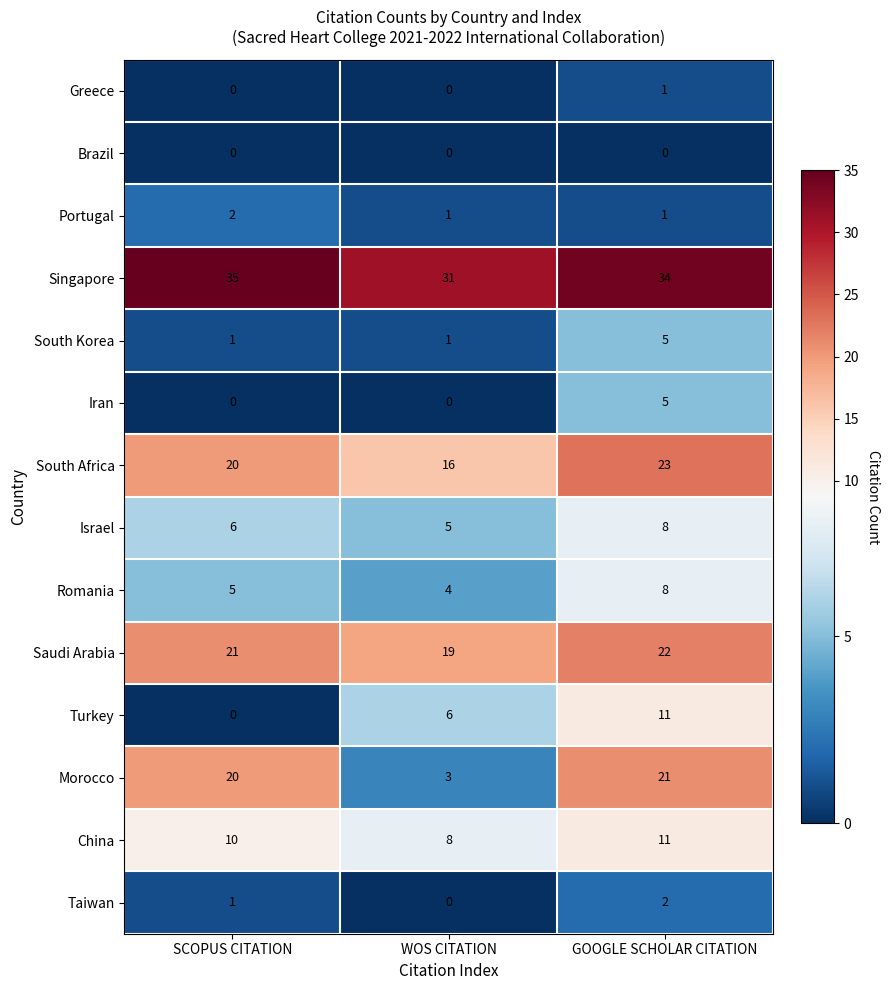

At which category is the sum across all series the highest?

GOOGLE SCHOLAR CITATION